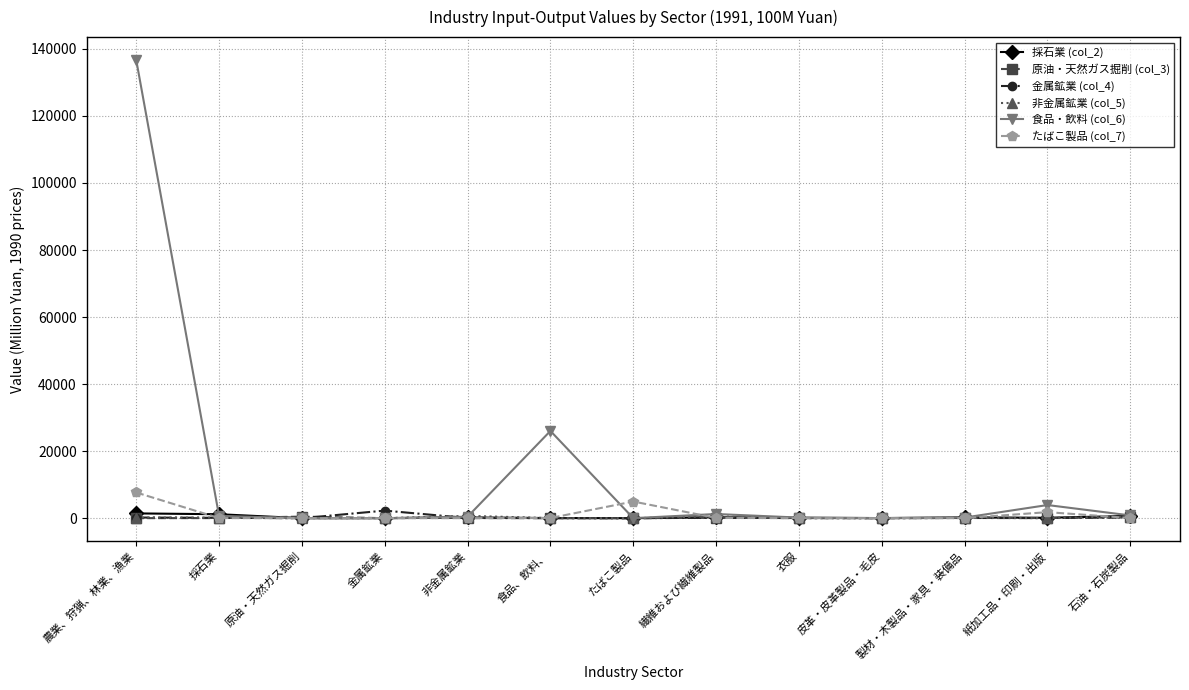

True or false: 採石業 (col_2) has more than 1 points higher than both neighbors.

True